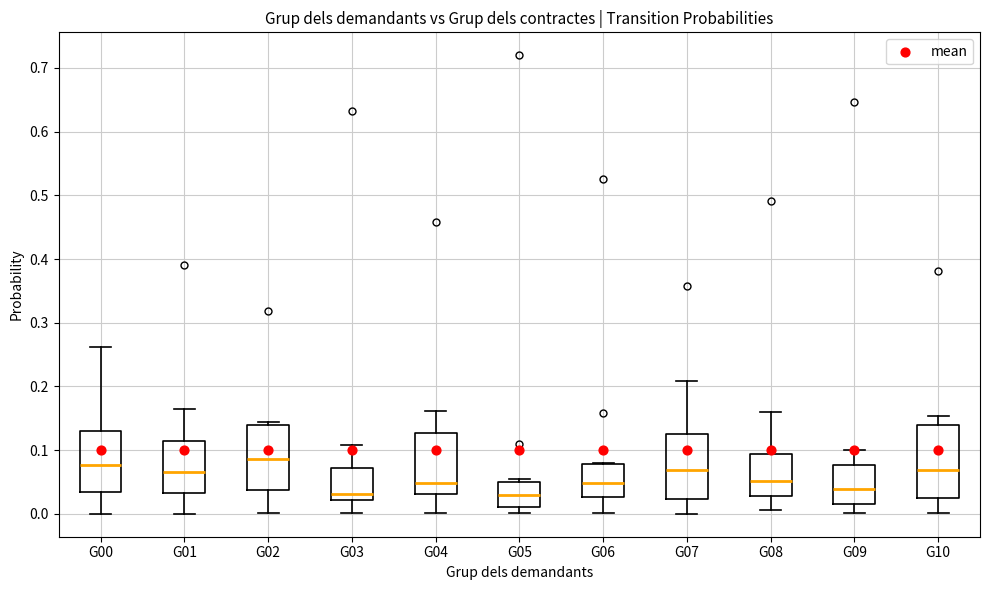

Reading left to right, read every box against the y-axis: the position of its median line, the range the box covers, and the ends of its whiskers. The values are not printed on the chart, so give them approximately, as read against the axis.

G00: median 0.08, box 0.03 to 0.13, whiskers 0.00 to 0.26
G01: median 0.06, box 0.03 to 0.11, whiskers 0.00 to 0.16
G02: median 0.09, box 0.04 to 0.14, whiskers 0.00 to 0.14 (just above the box's upper edge)
G03: median 0.03, box 0.02 to 0.07, whiskers 0.00 to 0.11
G04: median 0.05, box 0.03 to 0.13, whiskers 0.00 to 0.16
G05: median 0.03, box 0.01 to 0.05, whiskers 0.00 to 0.06
G06: median 0.05, box 0.03 to 0.08, whiskers 0.00 to 0.08
G07: median 0.07, box 0.02 to 0.13, whiskers 0.00 to 0.21
G08: median 0.05, box 0.03 to 0.09, whiskers 0.01 to 0.16
G09: median 0.04, box 0.02 to 0.08, whiskers 0.00 to 0.10
G10: median 0.07, box 0.02 to 0.14, whiskers 0.00 to 0.15